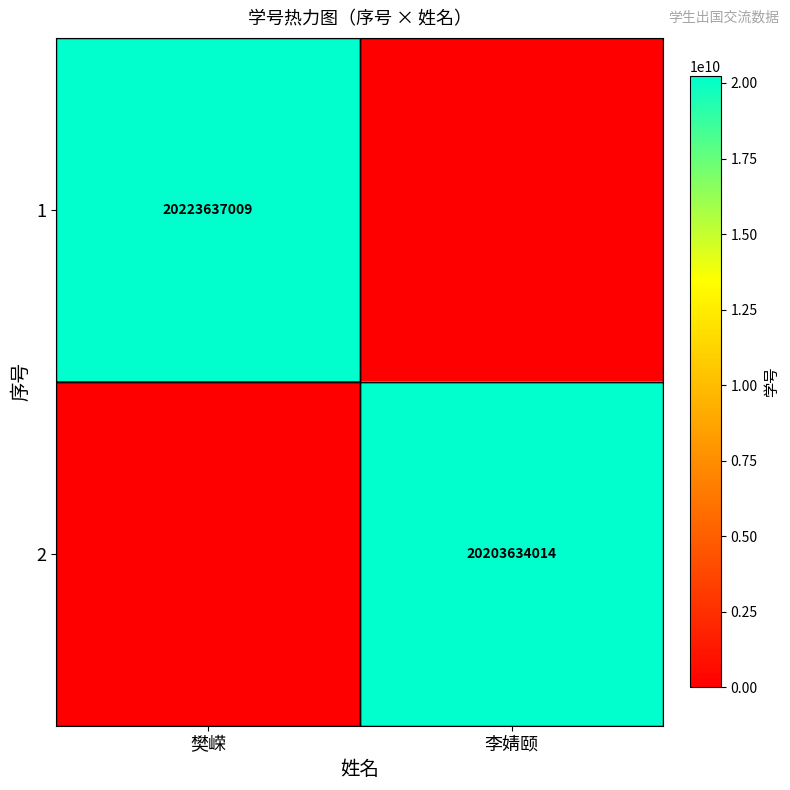

The 1 series shows 10959157715 at 樊嵘. True or false?

False